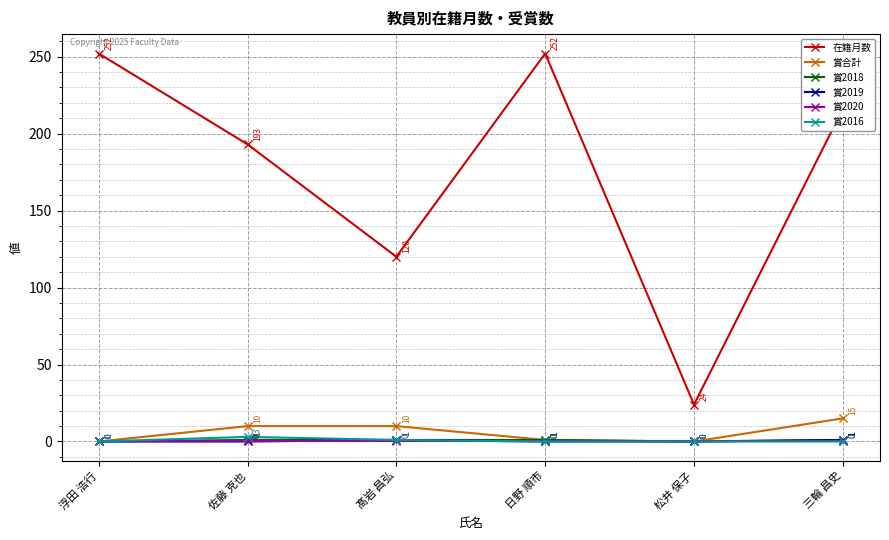

What is the label of the 4th point from the right?

髙岩 昌弘